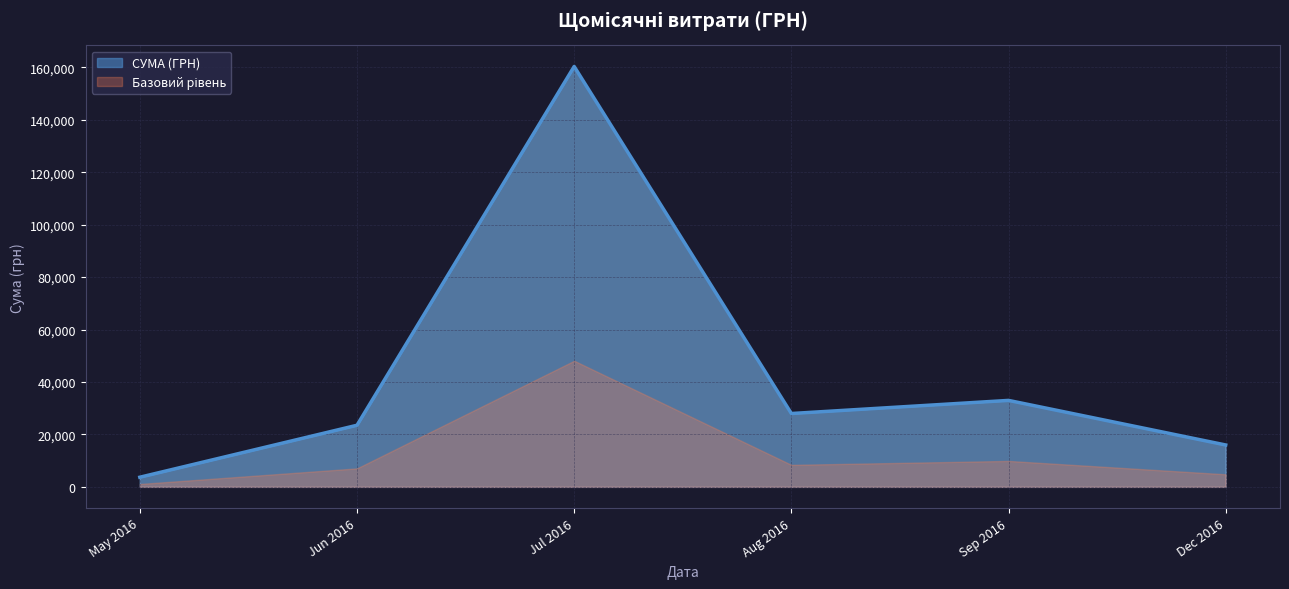

Where is СУМА (ГРН) nearest to the value 82018?

Sep 2016